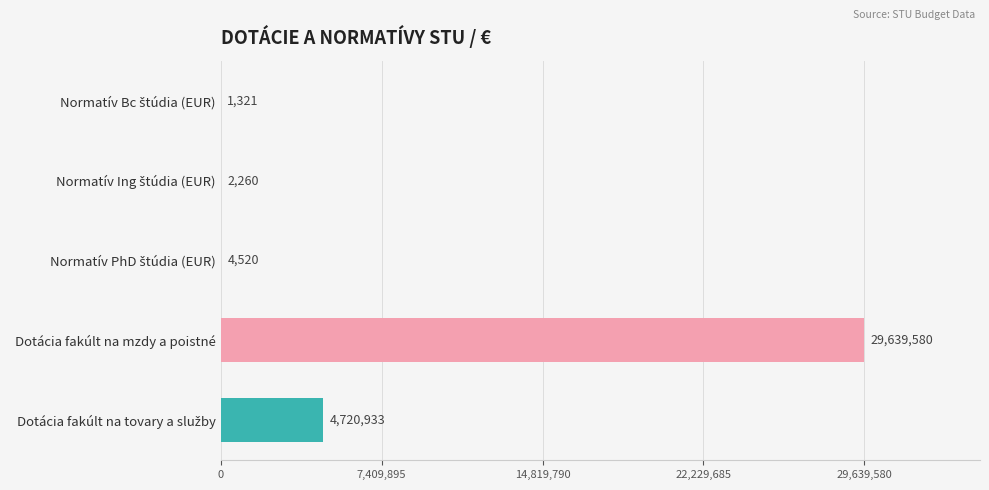

What is the maximum value shown in the chart?

29639580